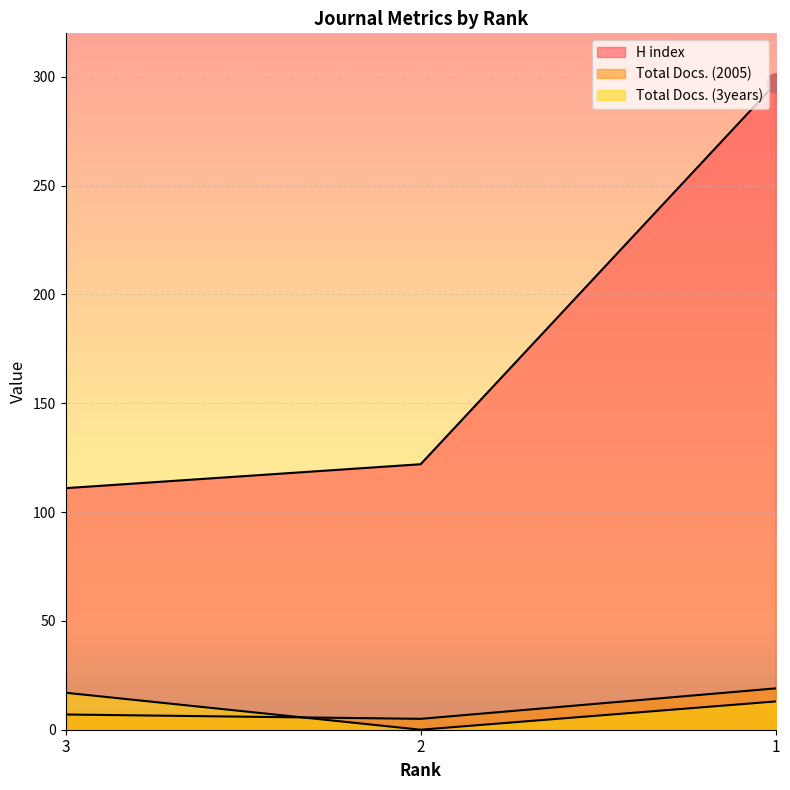

What is the sum of all H index values?

530